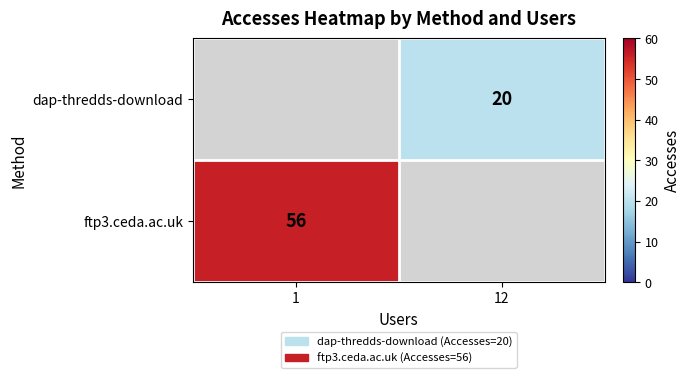

What is the minimum value shown in the chart?

20.0